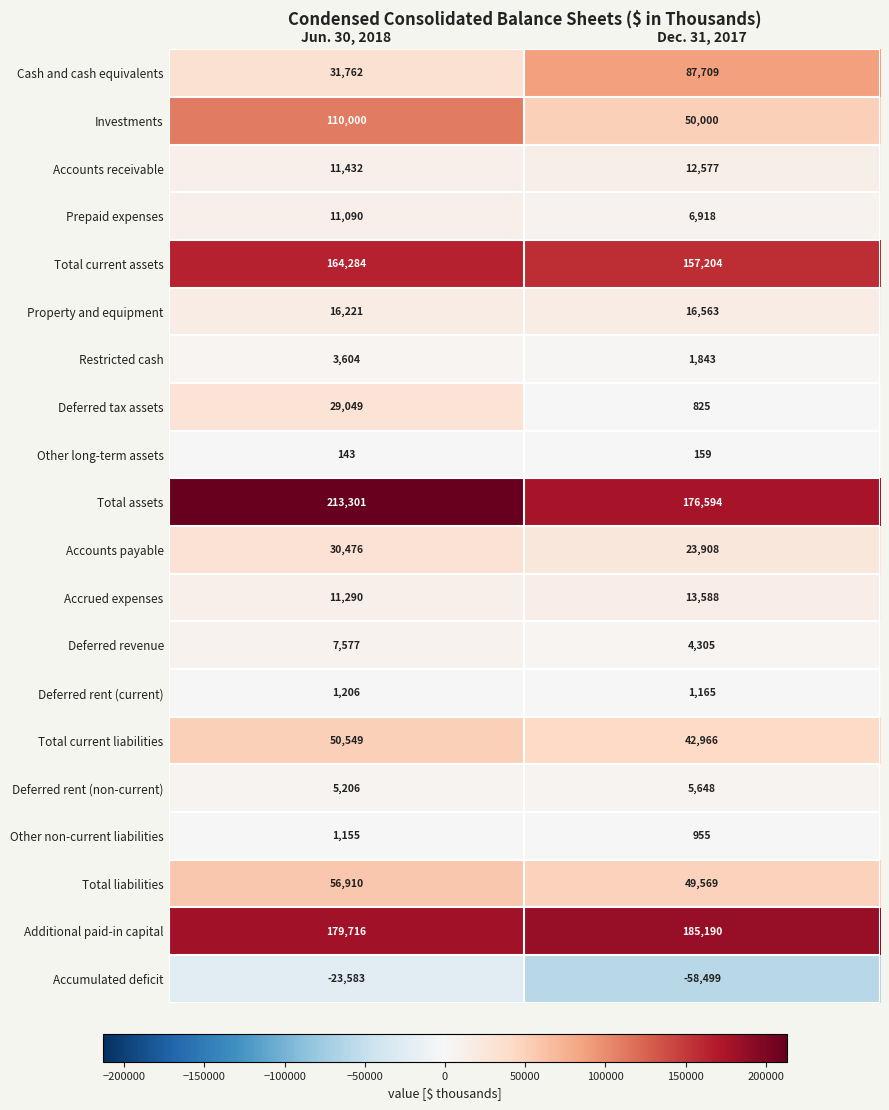

What is the sum of the Deferred revenue values at Dec. 31, 2017 and Jun. 30, 2018?

11882